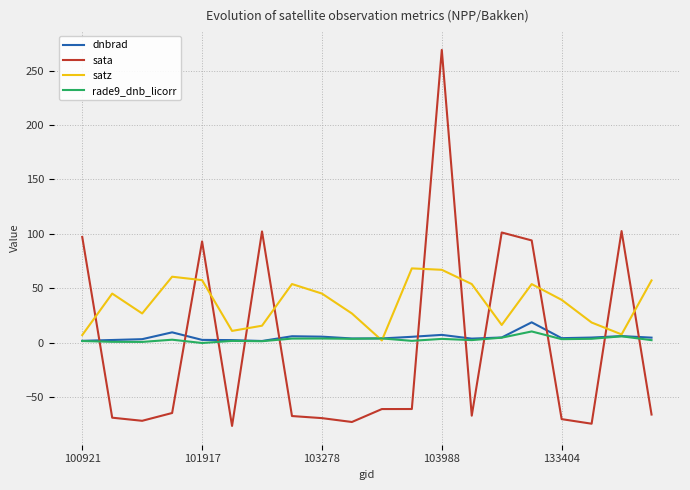

Which series has the largest total across all categories?

satz